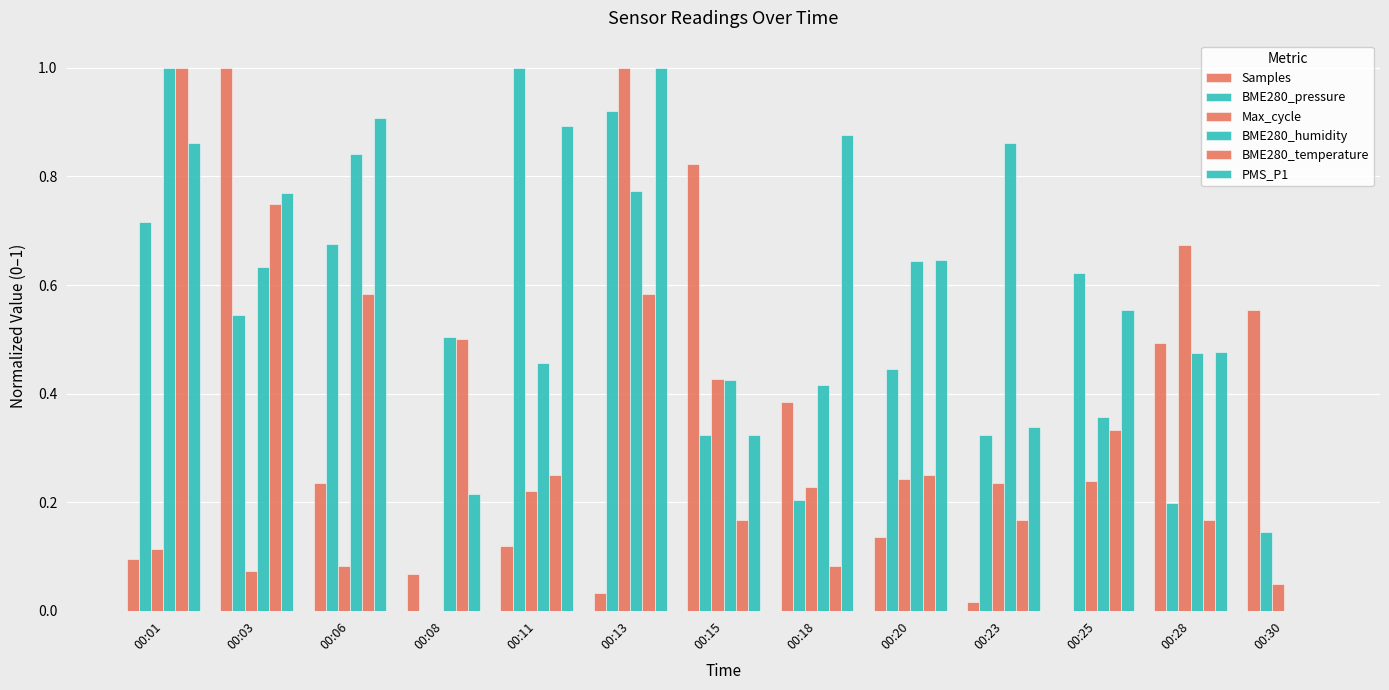

What is the spread (max minus min) of values at 00:11?

0.9